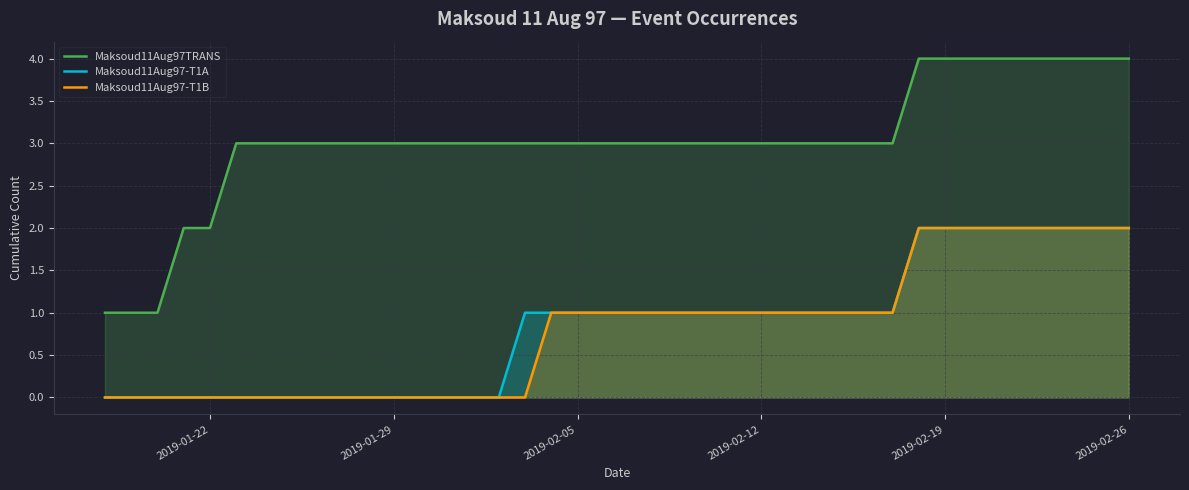

True or false: Maksoud11Aug97TRANS has a value of 4 at 2019-02-26.

True